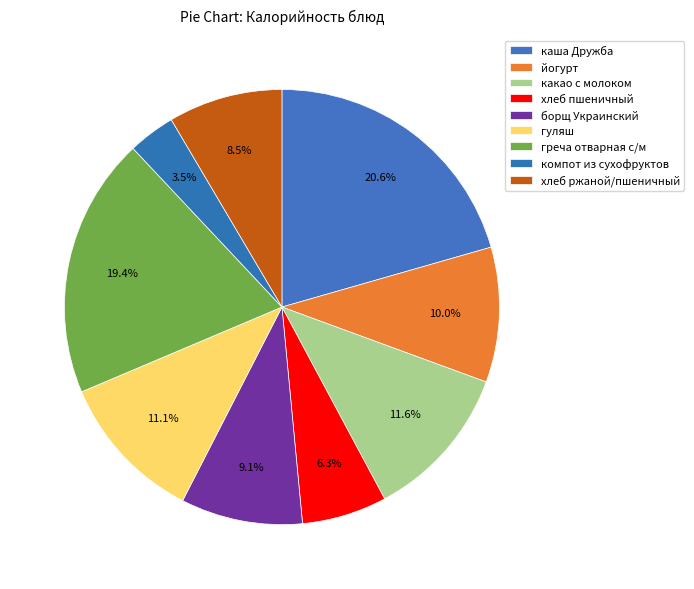

Is it true that греча отварная с/м is 5% of the pie?

False